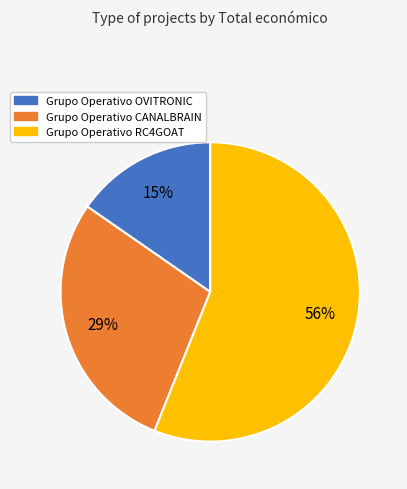

To the nearest percent, what is the difference between the largest and smallest slice percentages?

41%